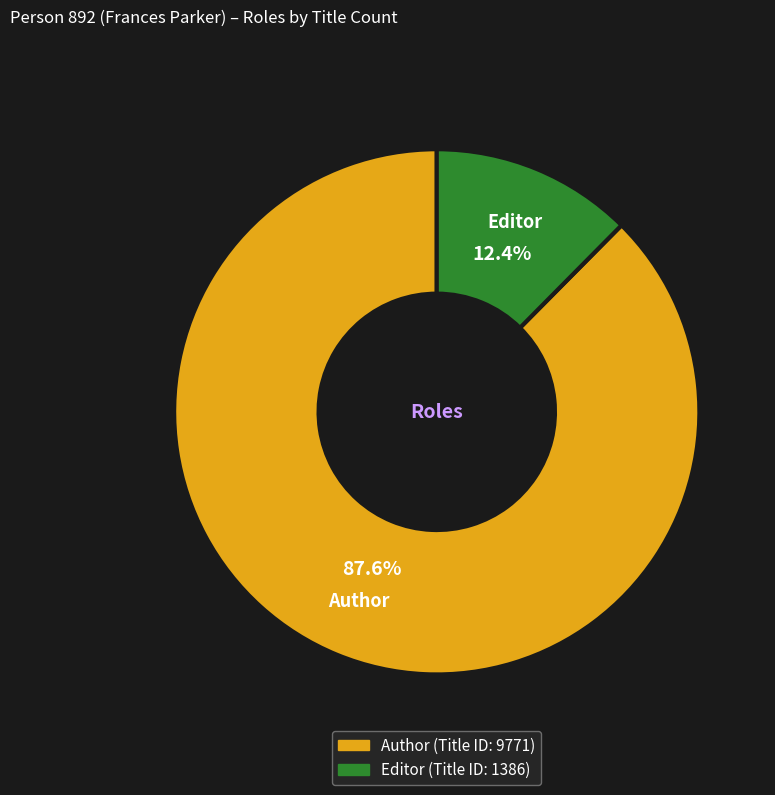

Which has a higher value, Author or Editor?

Author